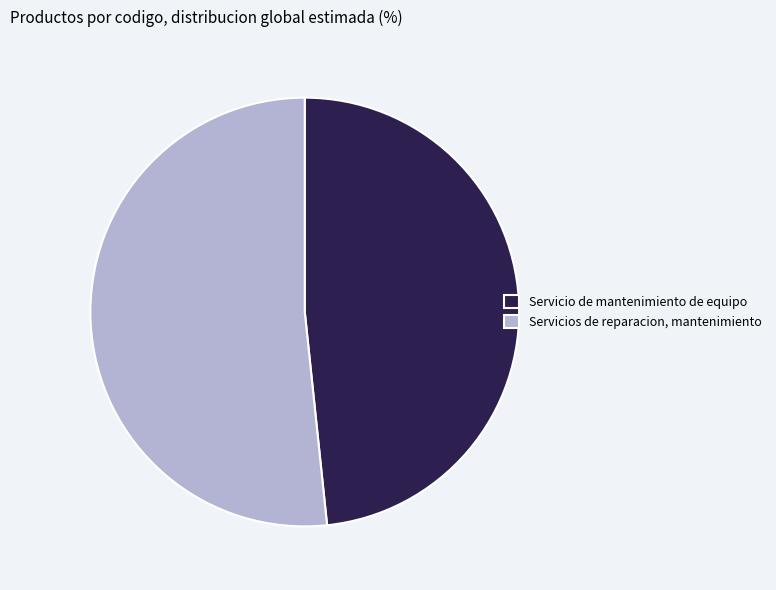

Which category accounts for the majority?

Servicios de reparacion, mantenimiento